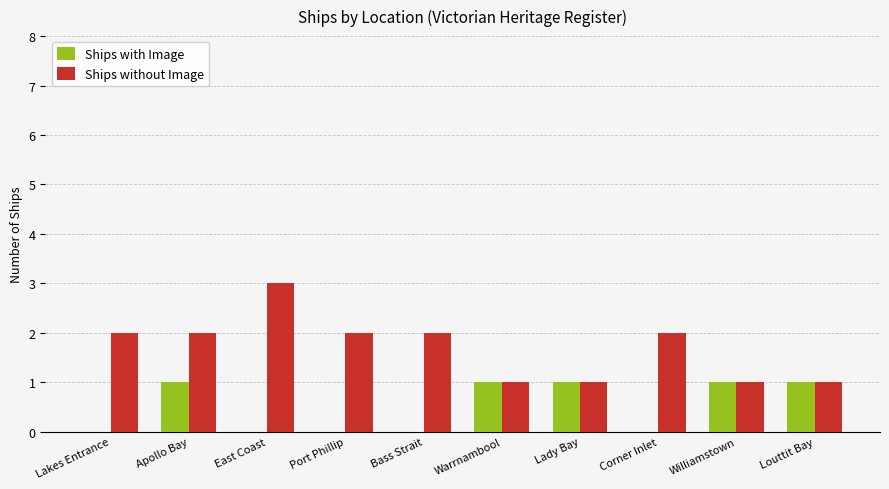

What is the maximum value shown in the chart?

3